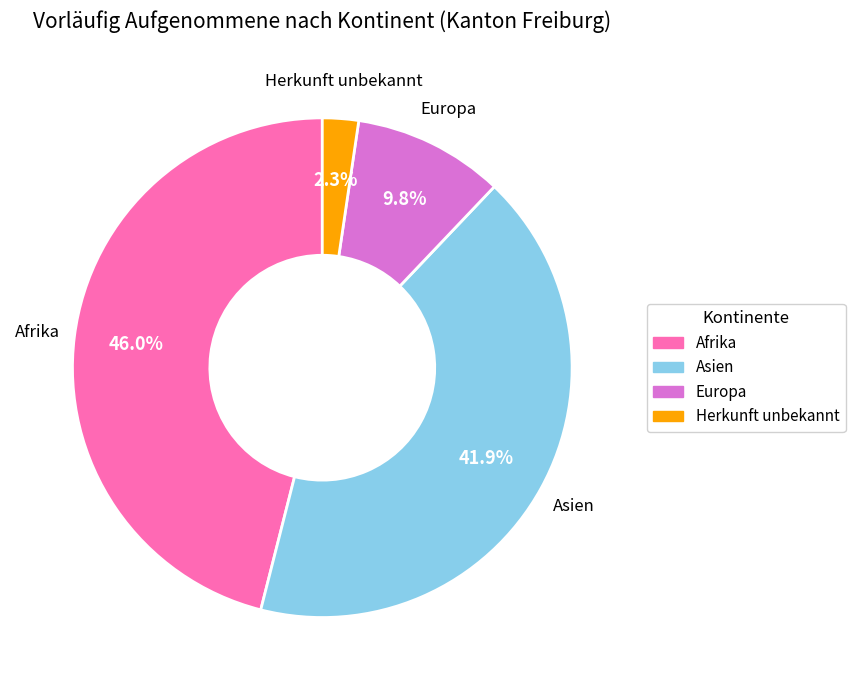

Is there a majority slice in this chart?

No